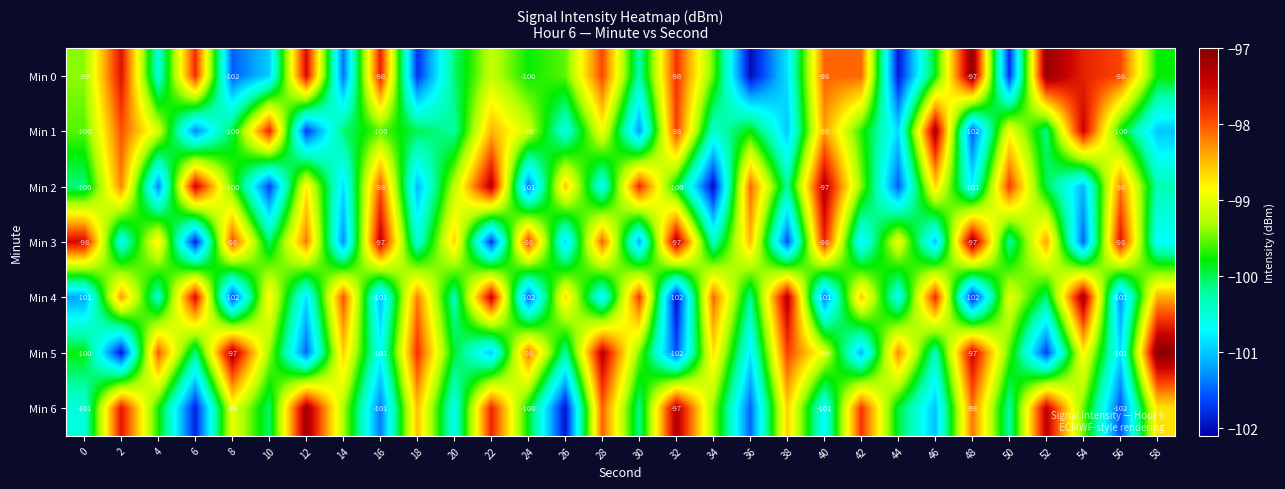

Which category has the lowest value in the Min 4 series?

32